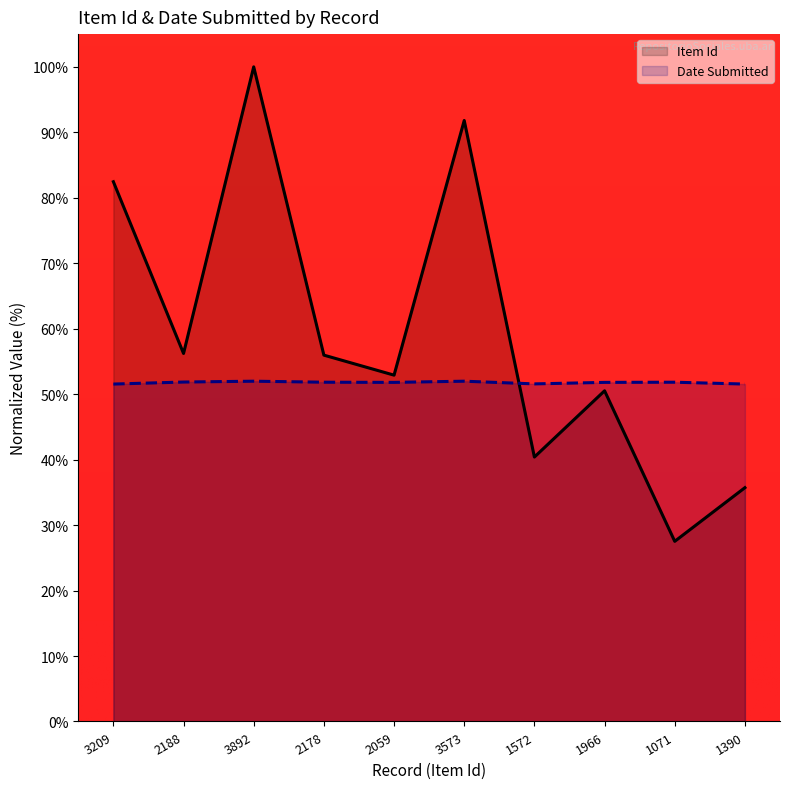

At 3892, list the series in order from smallest to largest.

Date Submitted, Item Id